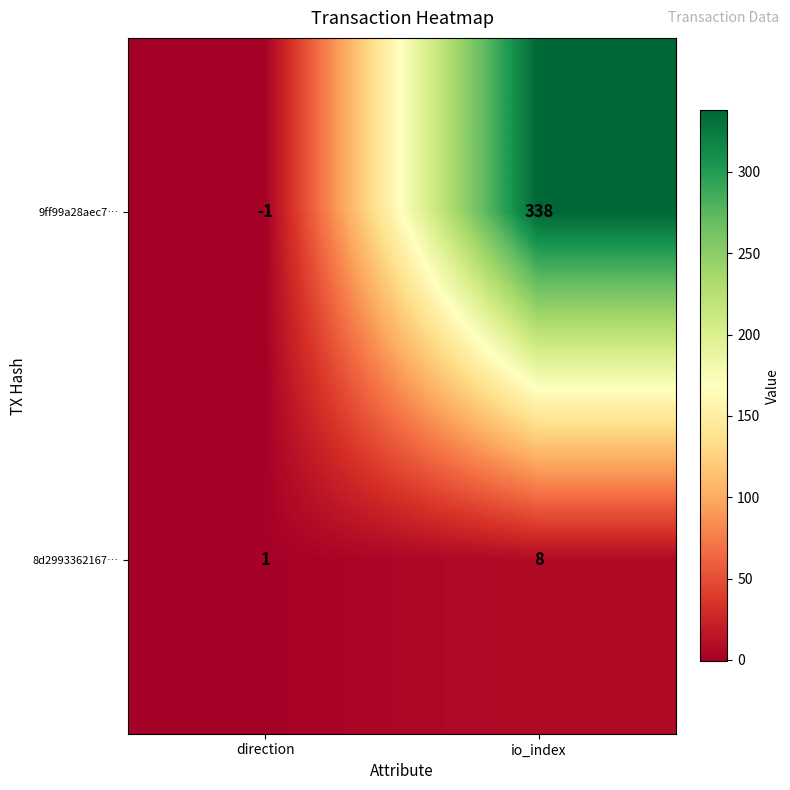

How many distinct data groups are displayed?

2